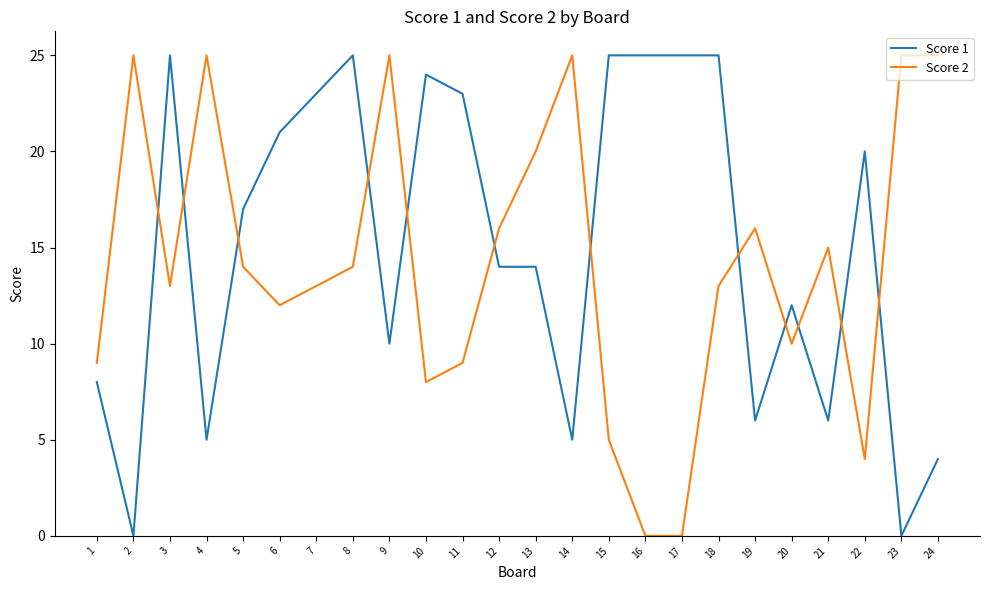

Reading left to right, what are all the values shown in this chart?

Score 1: 8	0	25	5	17	21	23	25	10	24	23	14	14	5	25	25	25	25	6	12	6	20	0	4
Score 2: 9	25	13	25	14	12	13	14	25	8	9	16	20	25	5	0	0	13	16	10	15	4	25	25